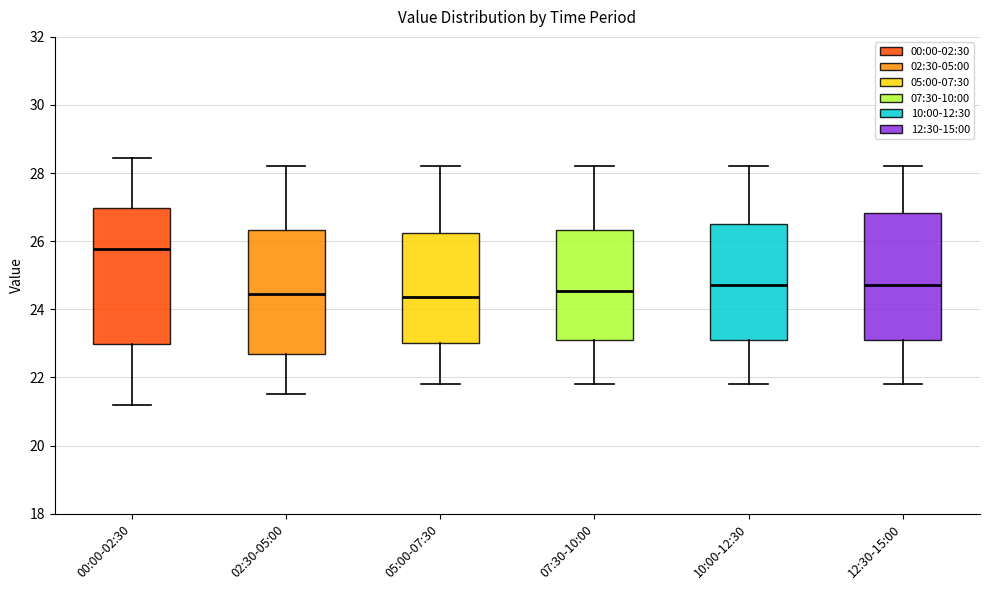

Comparing the boxes themselves (not the whiskers), which one is the tallest?

00:00-02:30